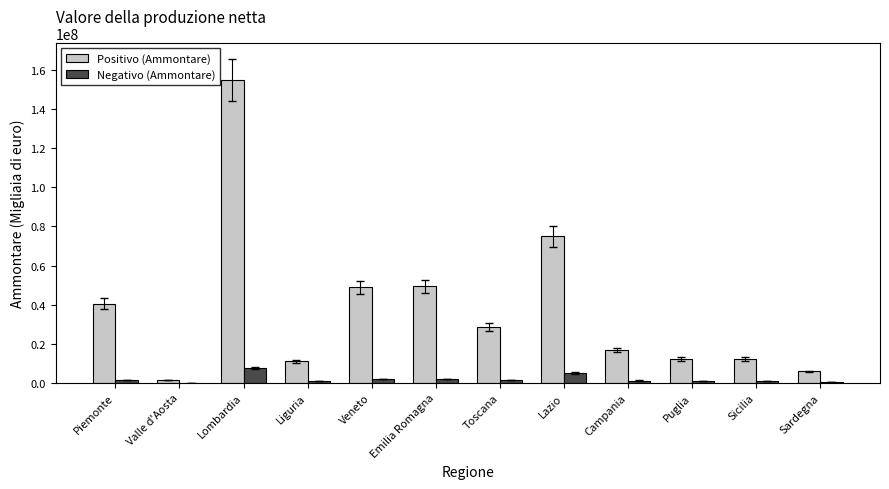

What is the sum of all Positivo (Ammontare) values?

456204905